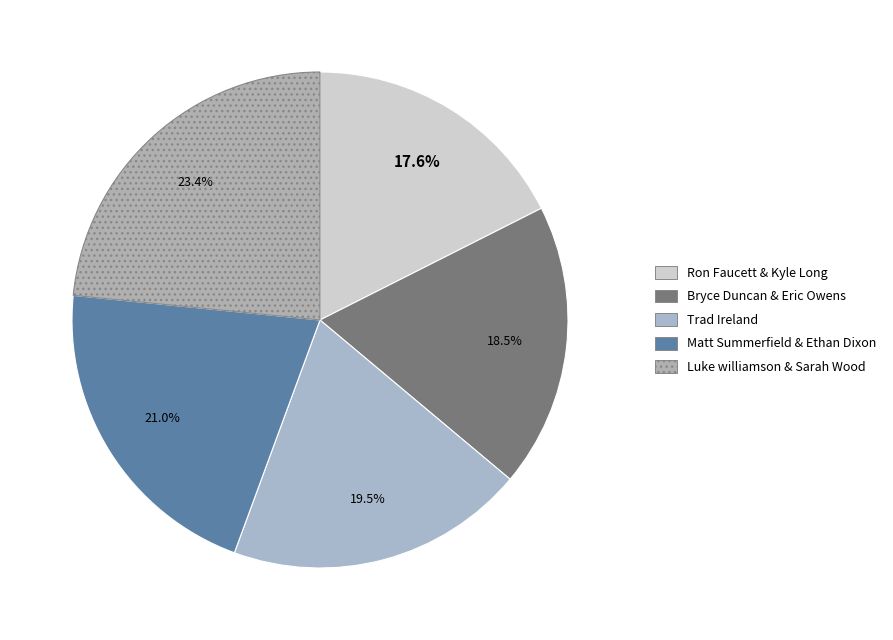

To the nearest percent, what portion does Matt Summerfield & Ethan Dixon represent?

21%